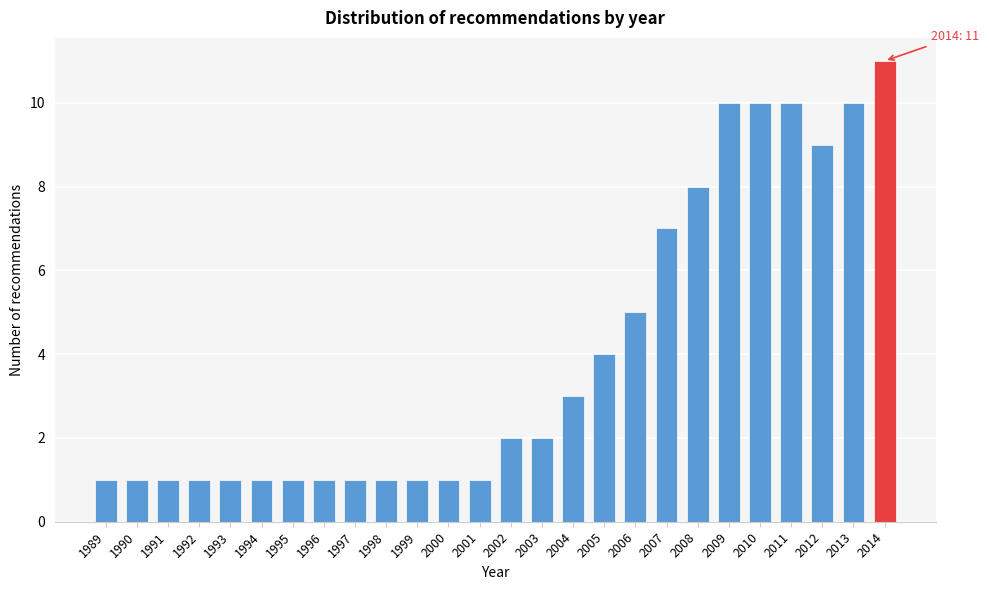

Reading left to right, what are all the values shown in this chart?

1	1	1	1	1	1	1	1	1	1	1	1	1	2	2	3	4	5	7	8	10	10	10	9	10	11